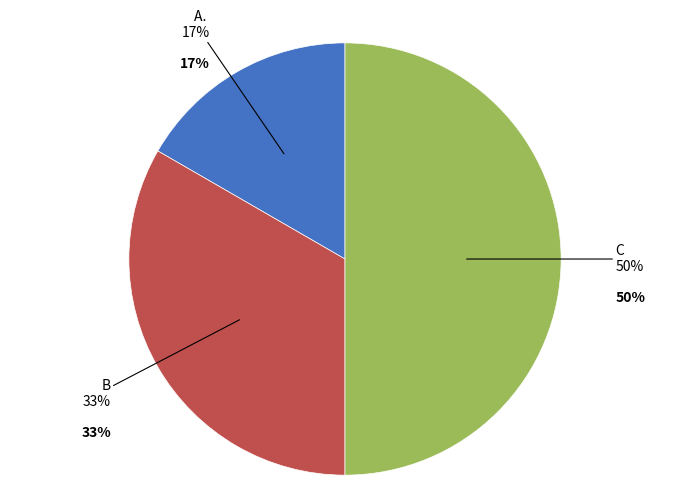

The A.  slice represents 10% of the pie. True or false?

False